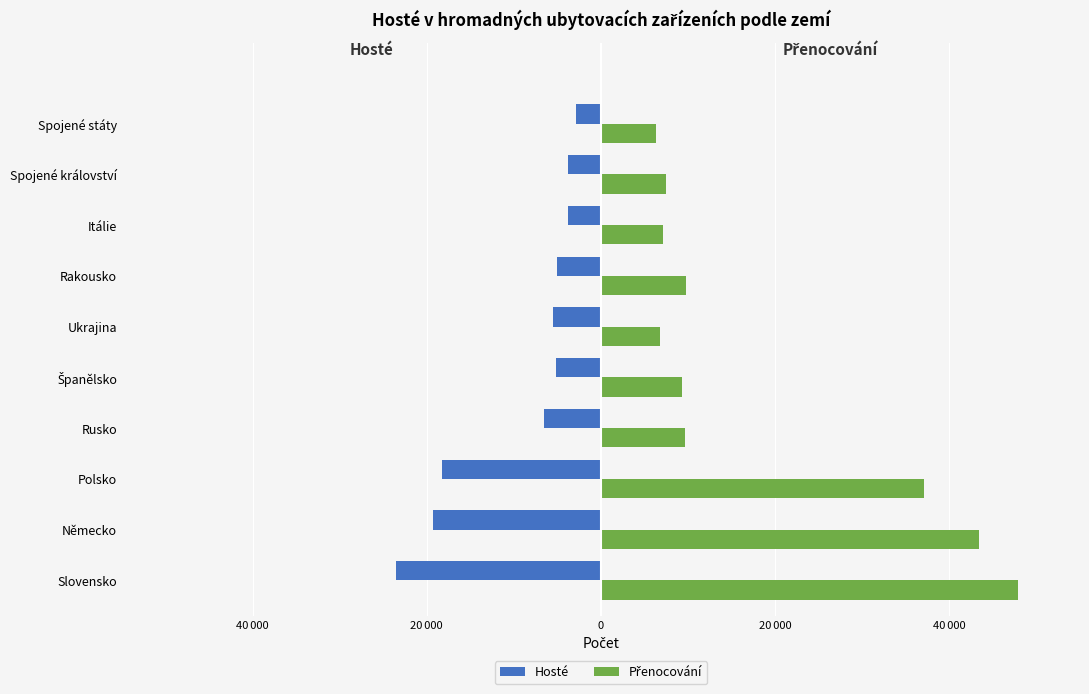

How many bars are there in each group?

2